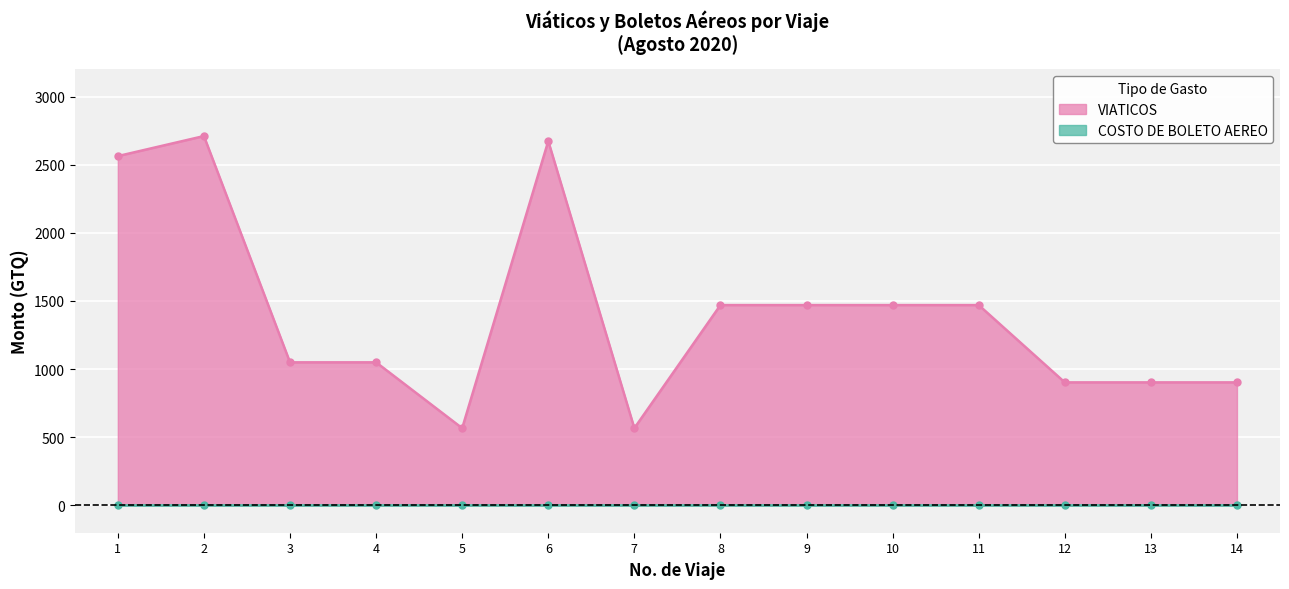

What is the maximum value shown in the chart?

2710